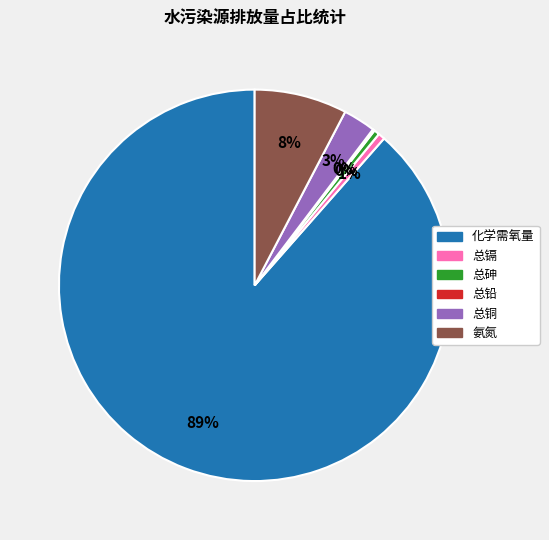

To the nearest percent, what portion does 氨氮 represent?

8%